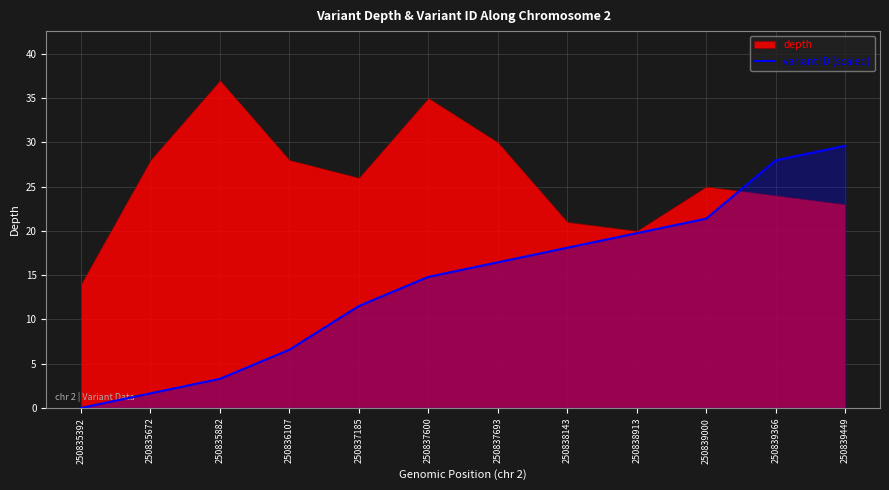

True or false: the data shows 18.1 at 250838143.

True